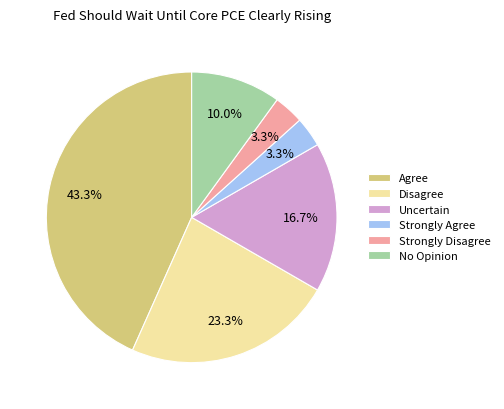

Combined, what portion of the pie is Uncertain and Strongly Agree?

20.0%